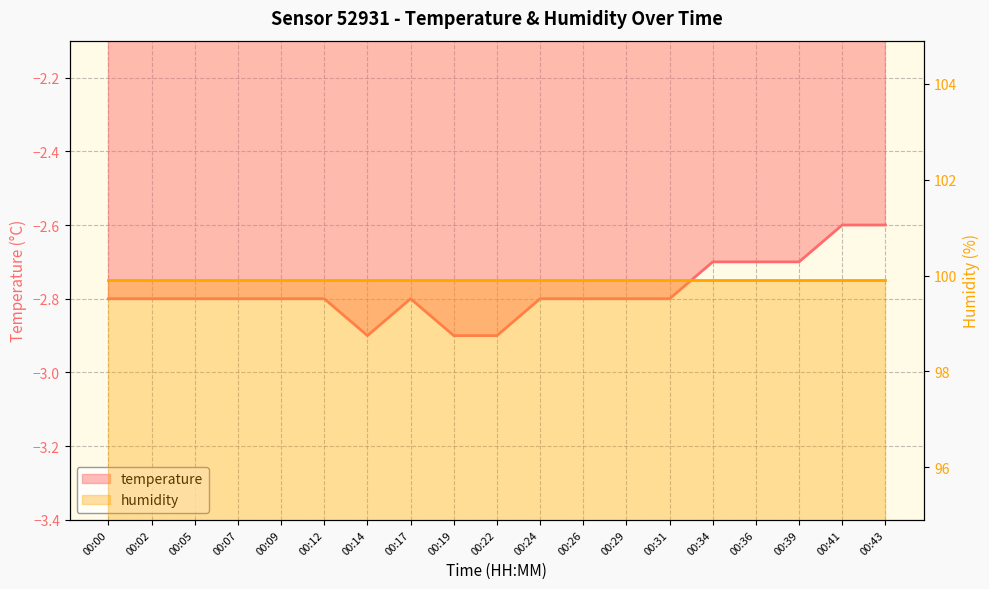

List the labels in order of value, smallest first.

00:14, 00:19, 00:22, 00:00, 00:02, 00:05, 00:07, 00:09, 00:12, 00:17, 00:24, 00:26, 00:29, 00:31, 00:34, 00:36, 00:39, 00:41, 00:43